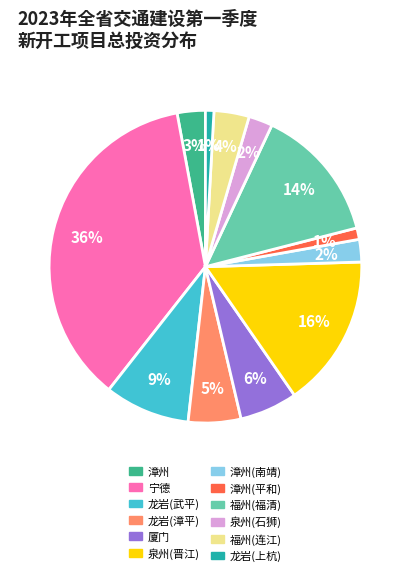

What is the largest slice in the pie chart?

宁德